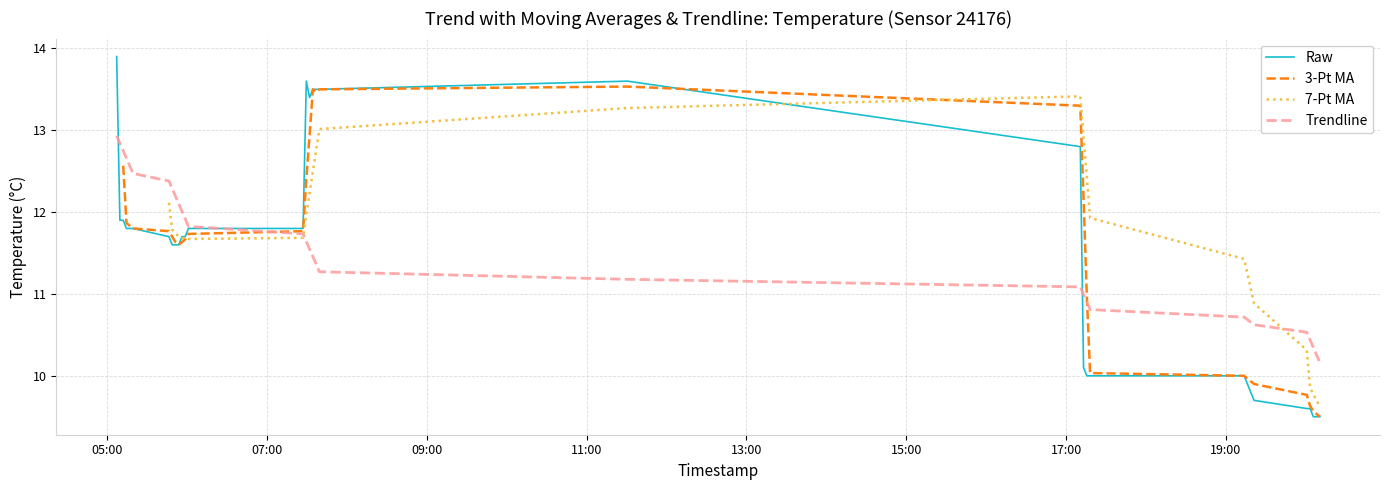

How many series are shown in this chart?

4